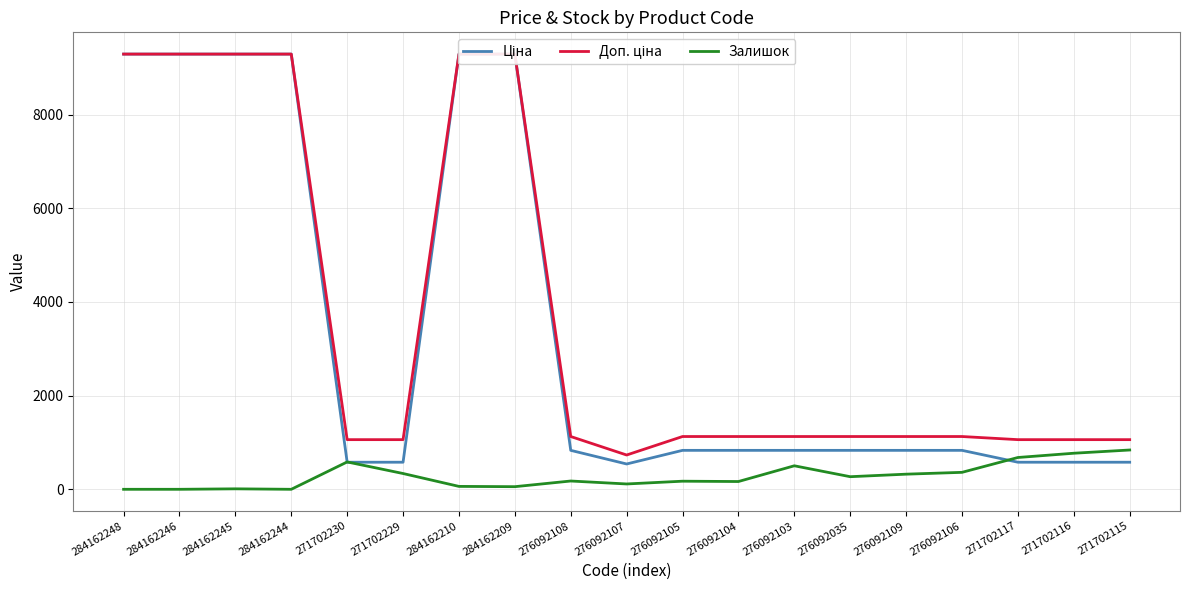

Rank the series by their maximum value, from highest to lowest.

Ціна, Доп. ціна, Залишок